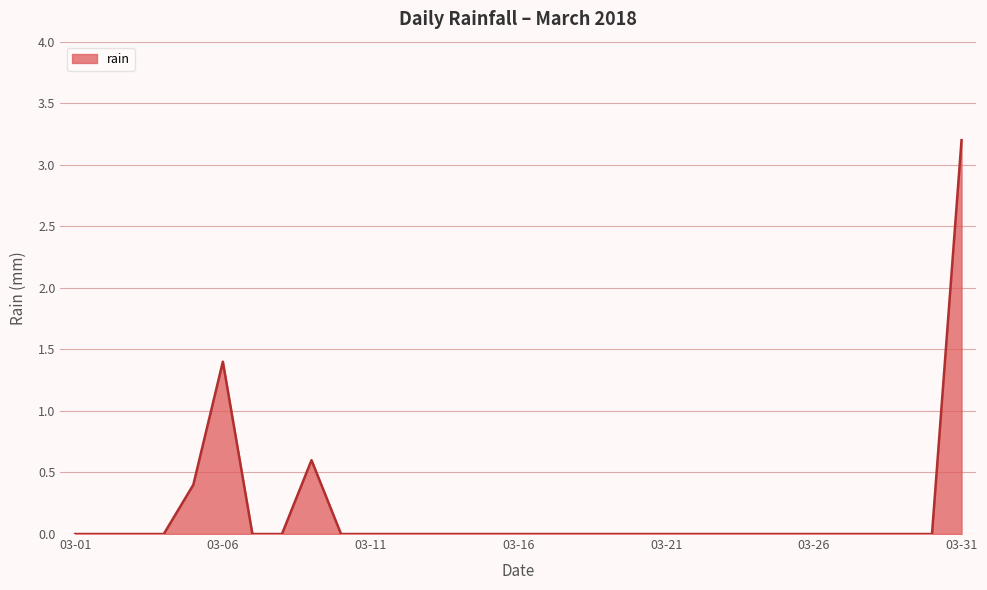

What is the greatest value displayed?

3.2